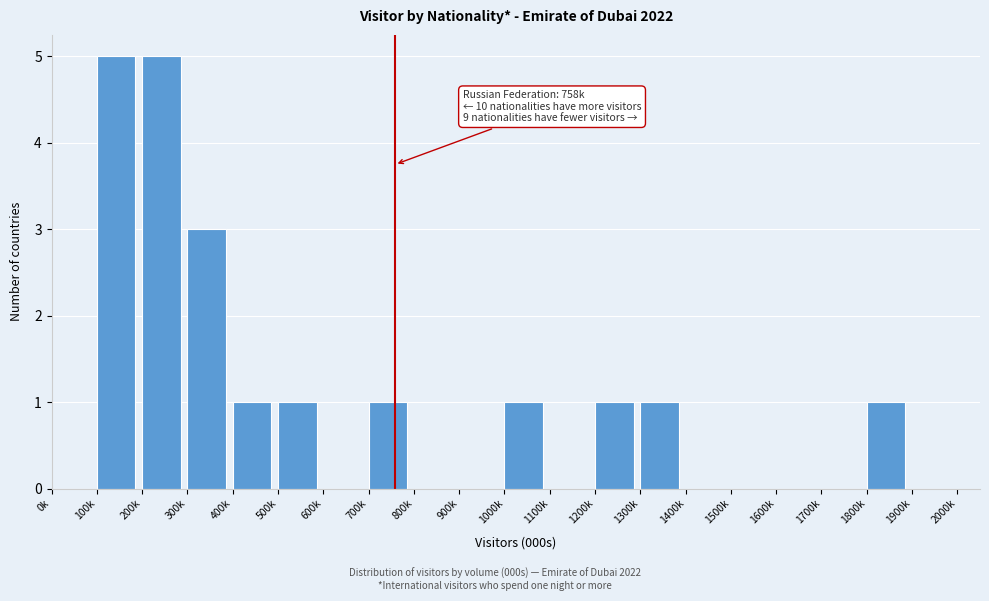

Reading left to right, list all the values displayed in this chart.

0k=0	100k=5	200k=5	300k=3	400k=1	500k=1	600k=0	700k=1	800k=0	900k=0	1000k=1	1100k=0	1200k=1	1300k=1	1400k=0	1500k=0	1600k=0	1700k=0	1800k=1	1900k=0